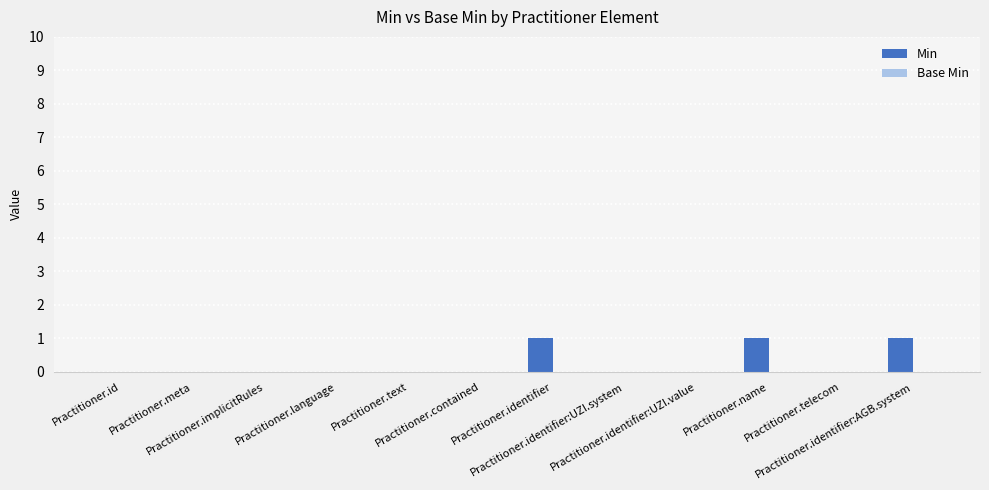

What is the sum of all values?

3